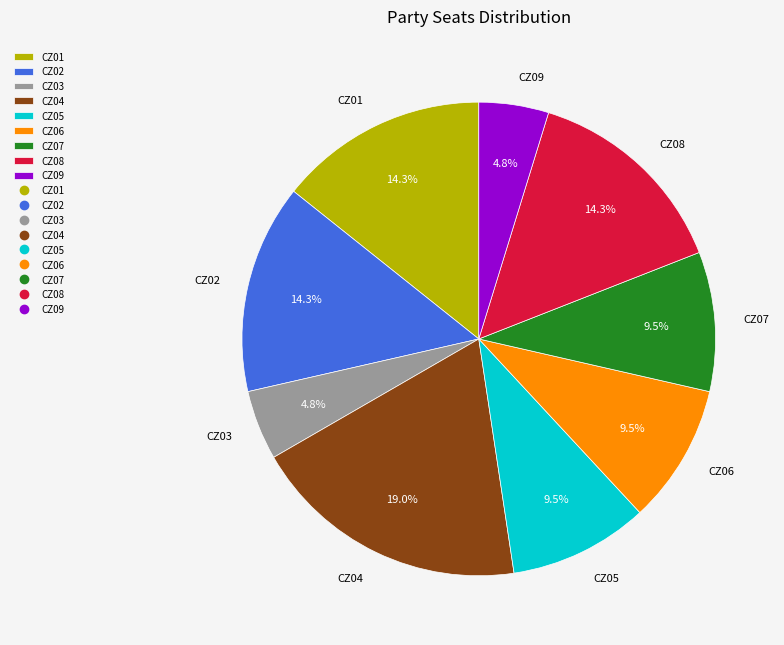

Is the sum of CZ02 and CZ05 greater than half?

No